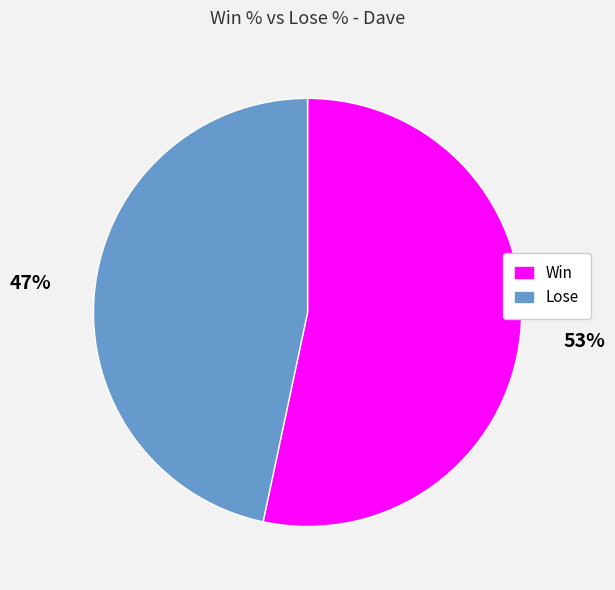

Do Lose and Win together represent more than half of the pie?

Yes